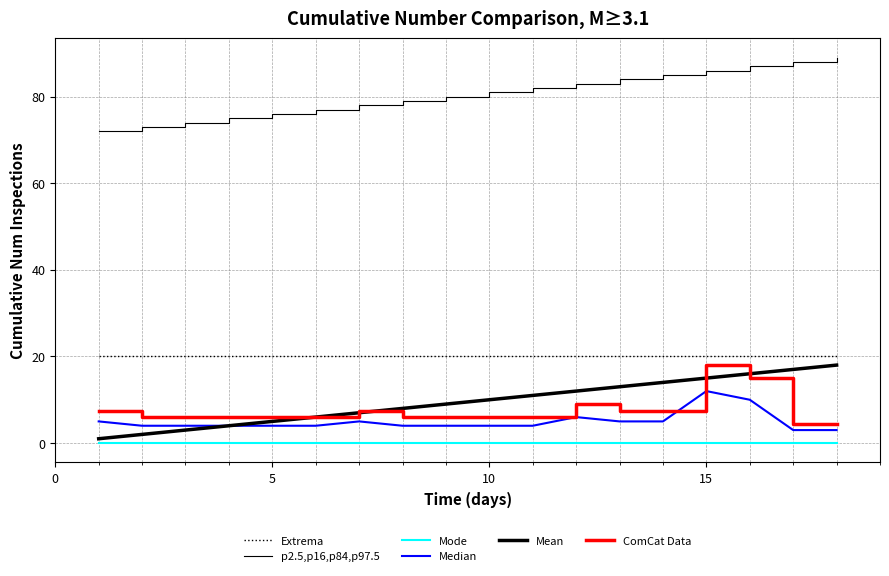

How many lines are shown in the chart?

6